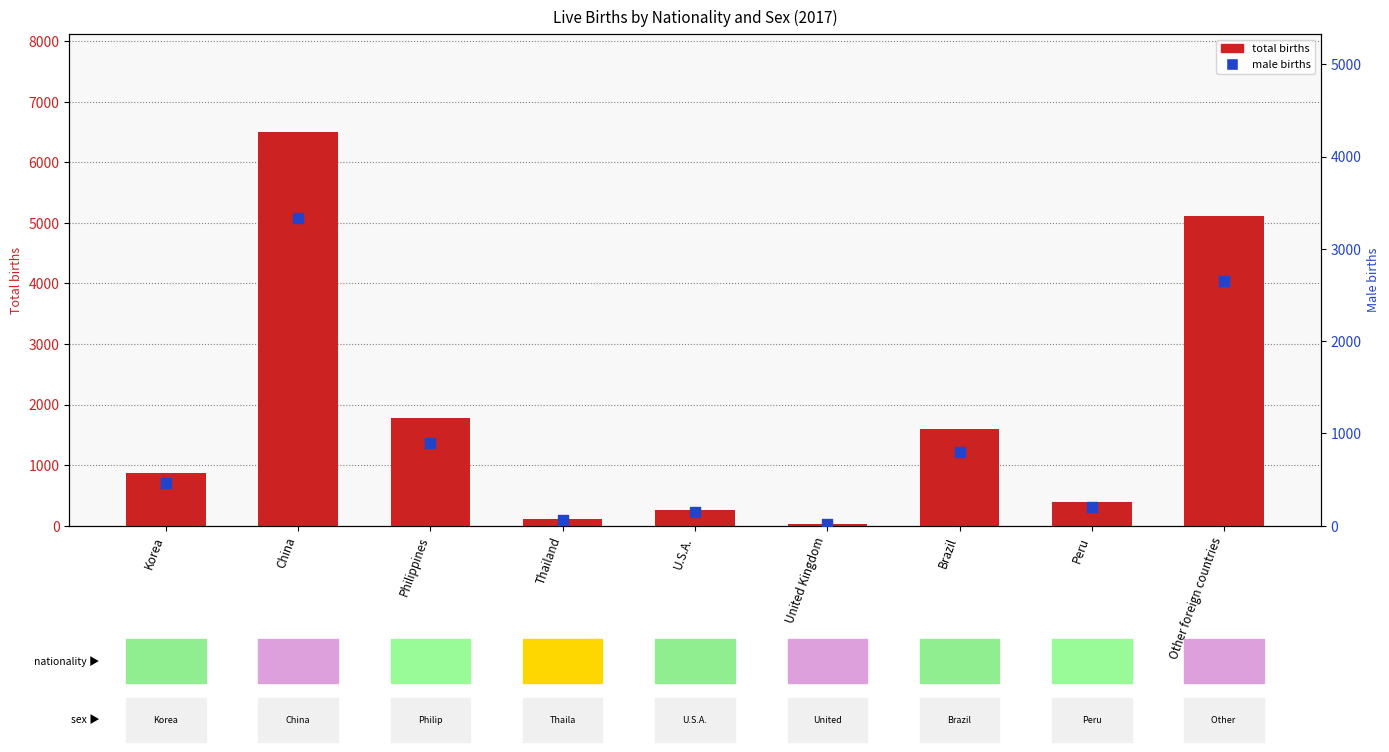

Which series has the largest total across all categories?

Total births